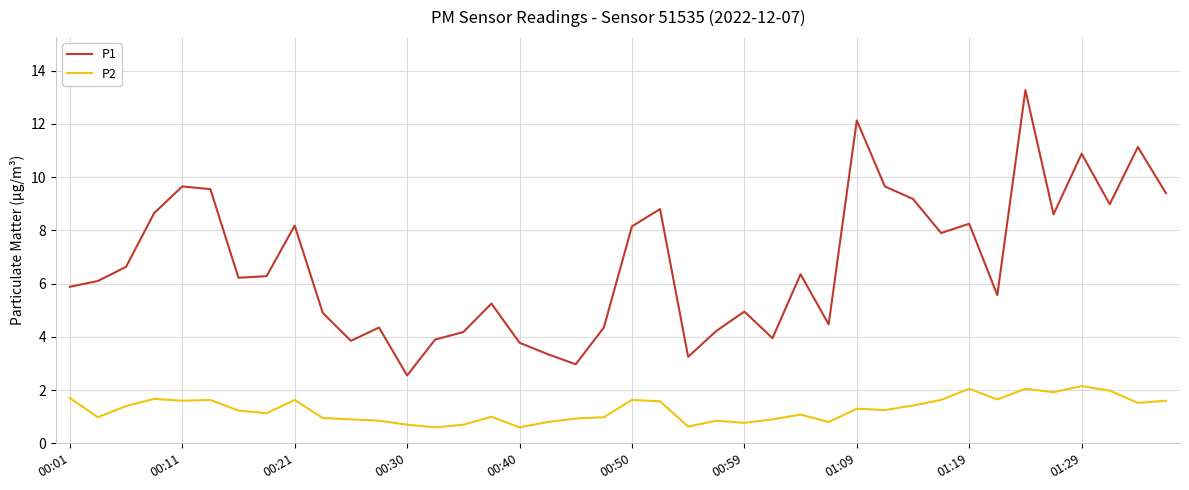

Which series has the largest range (max minus min)?

P1